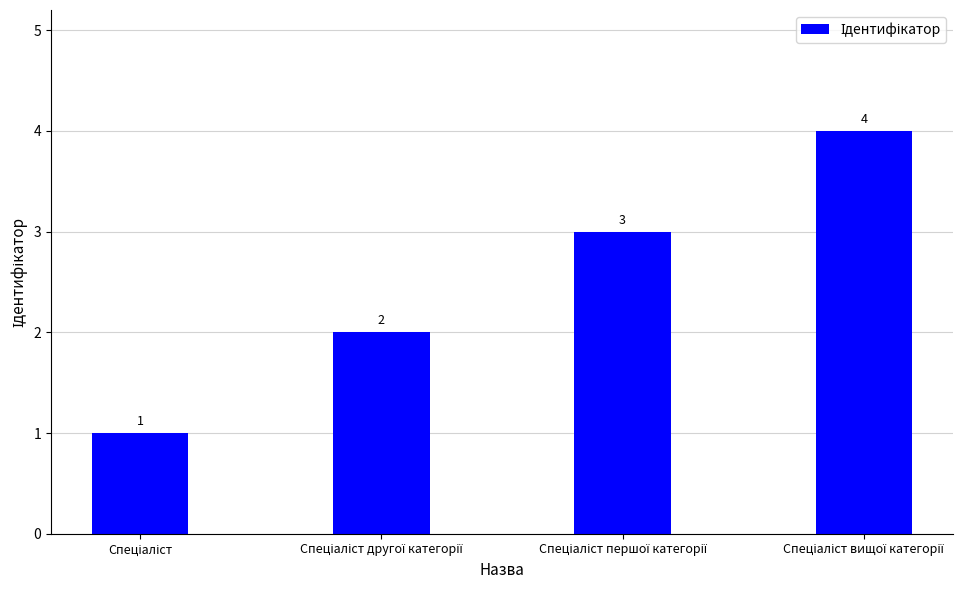

What is the value of the 2nd bar from the left?

2